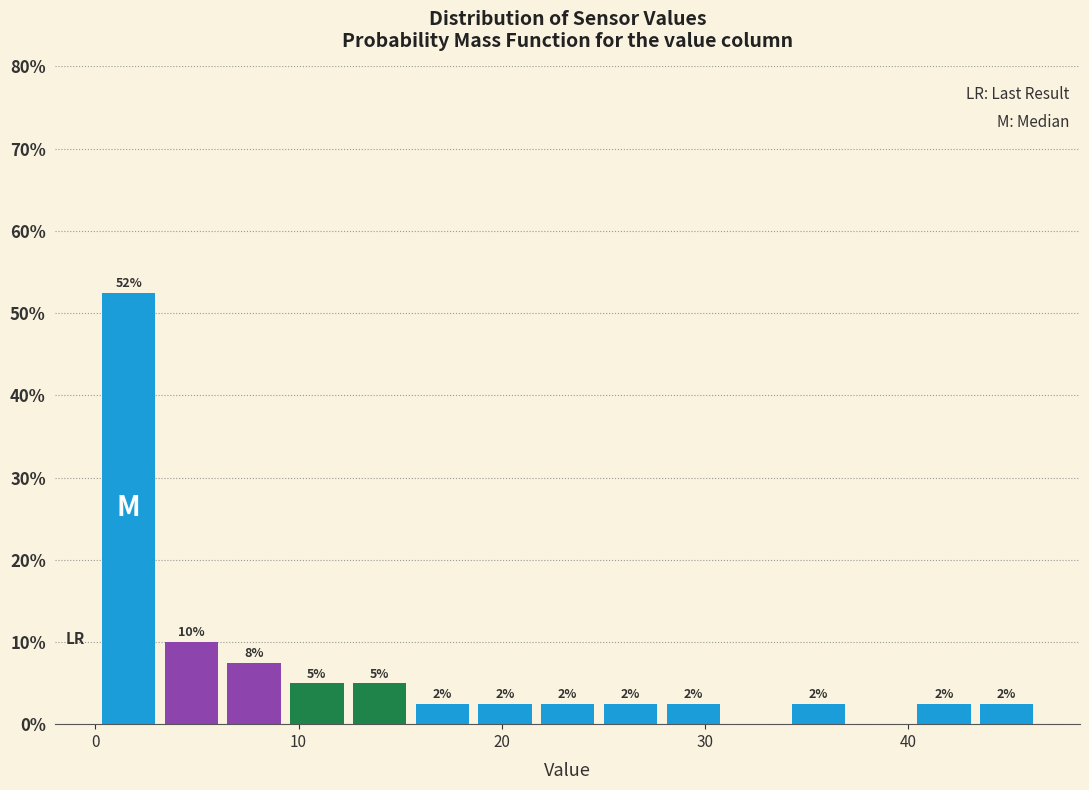

Around what value on the x-axis is the tallest bar? Give the approximate position of its centre, as read against the axis.

2